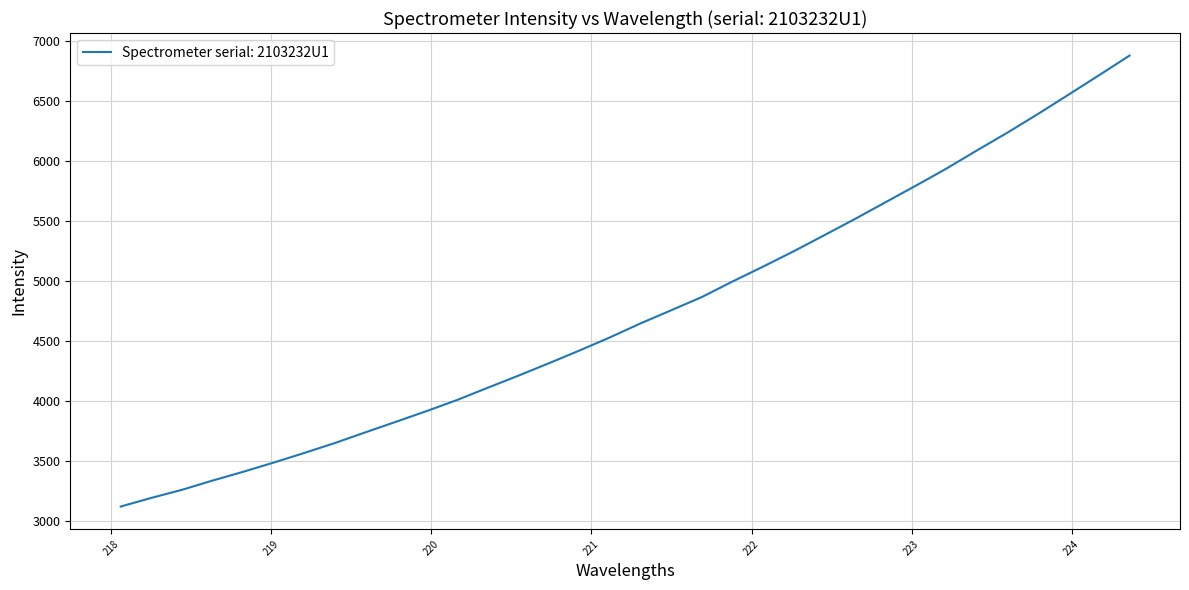

What is the smallest value displayed?

3123.2